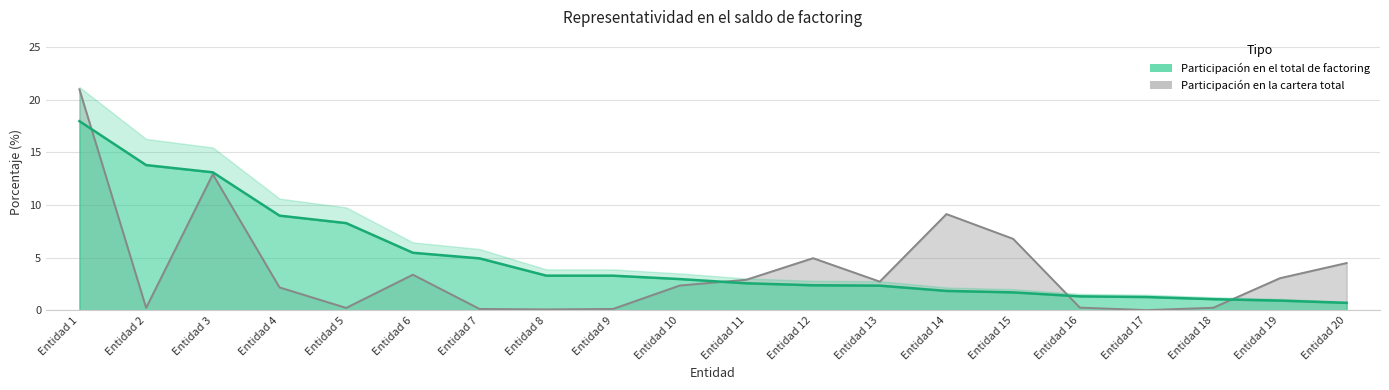

Does the chart display data point markers on the line(s)?

No